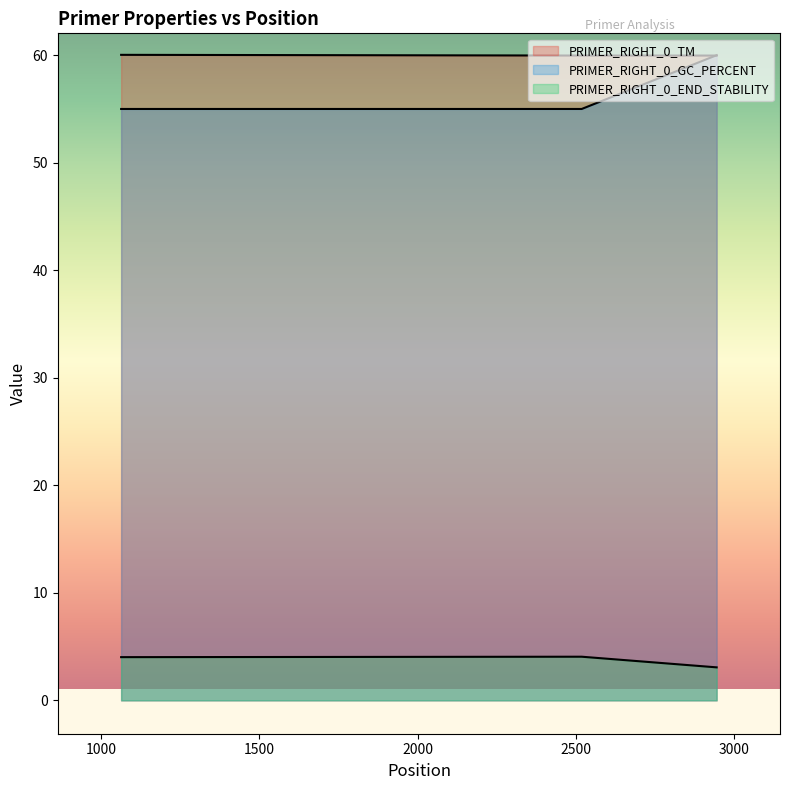

Does the chart display data point markers on the line(s)?

No